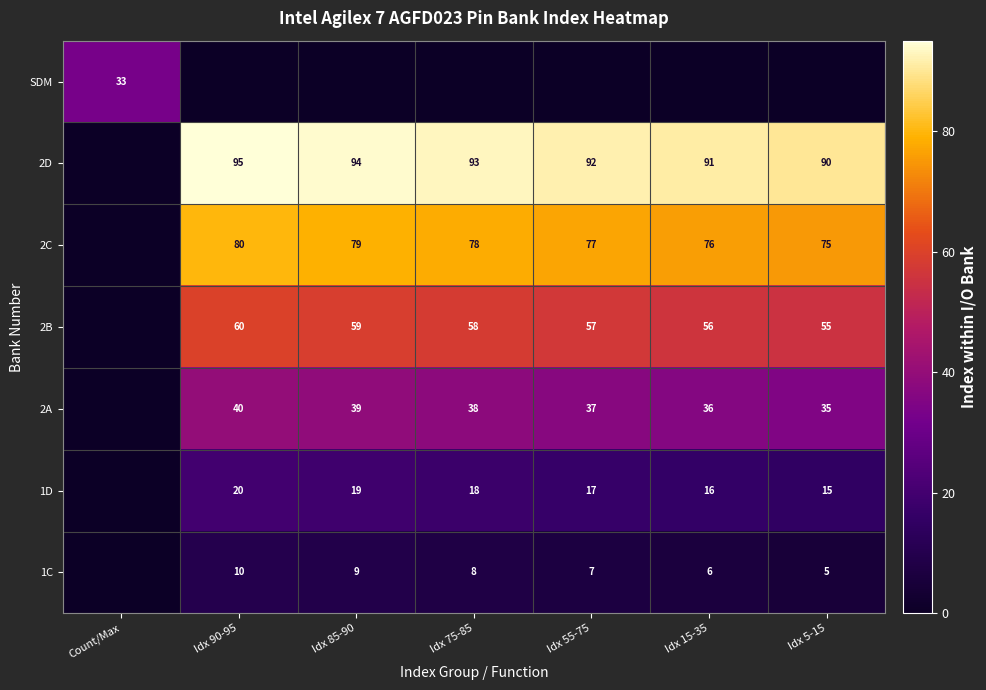

What is the sum of the 2A values at Idx 75-85 and Idx 55-75?

75